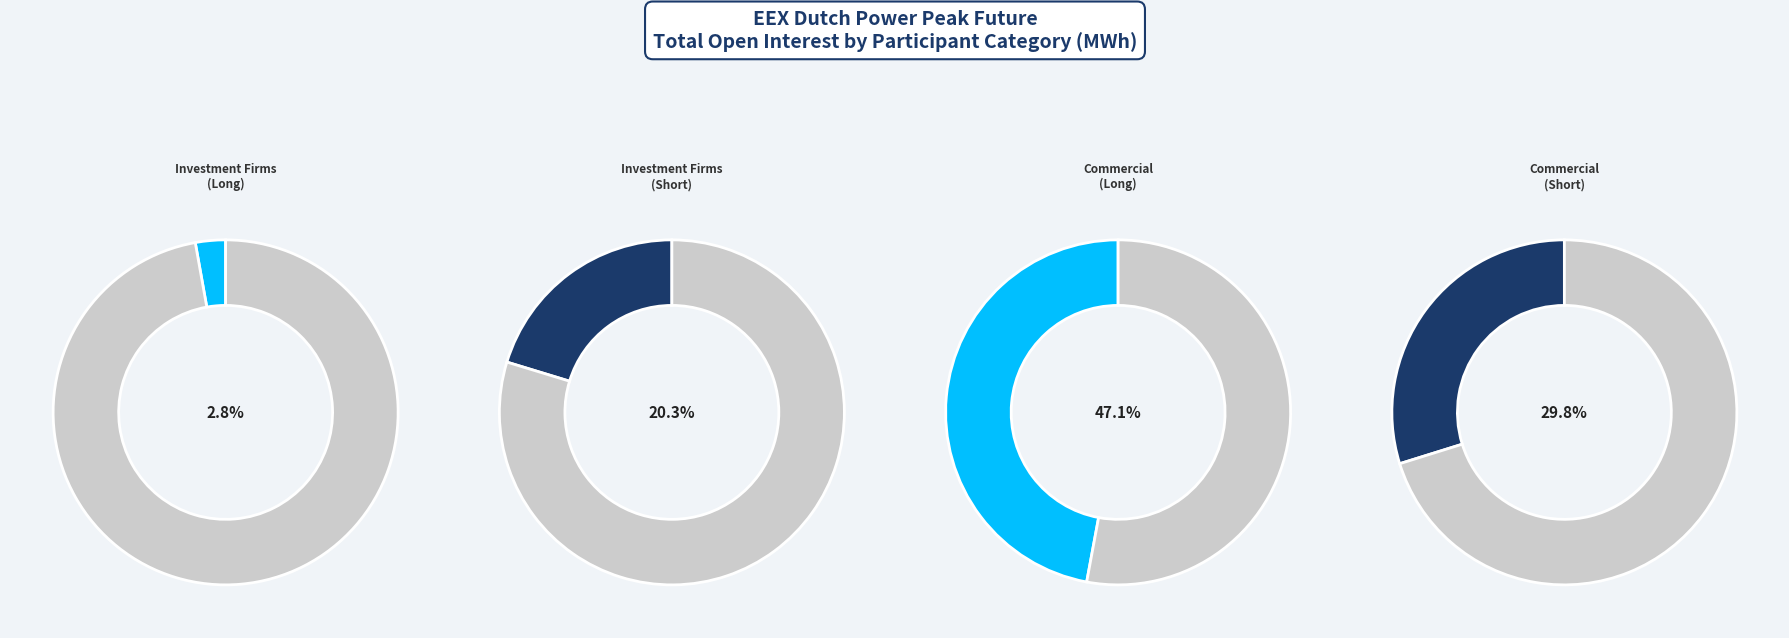

Do Investment Funds (Long) and Investment Firms (Long) together represent more than half of the pie?

No